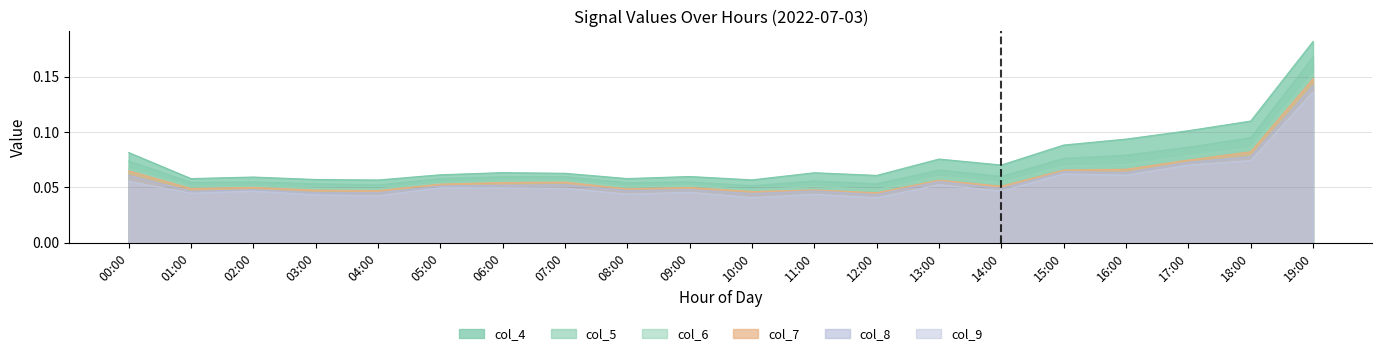

The col_9 series shows 0.1 at 00:00. True or false?

True